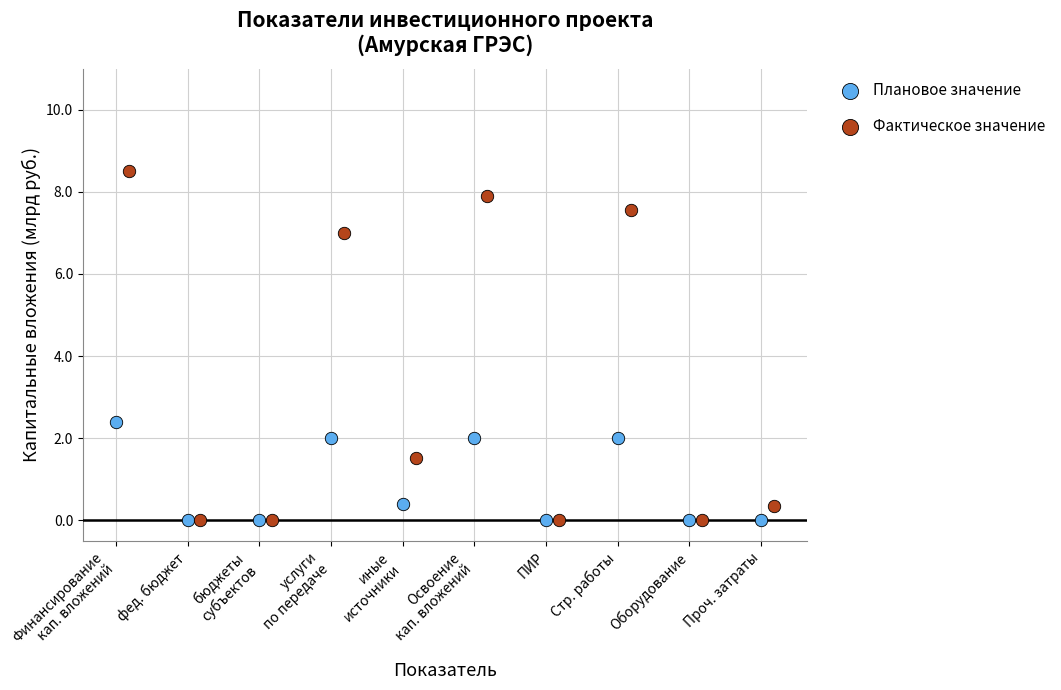

What are all the series names shown in the legend?

Плановое значение, Фактическое значение